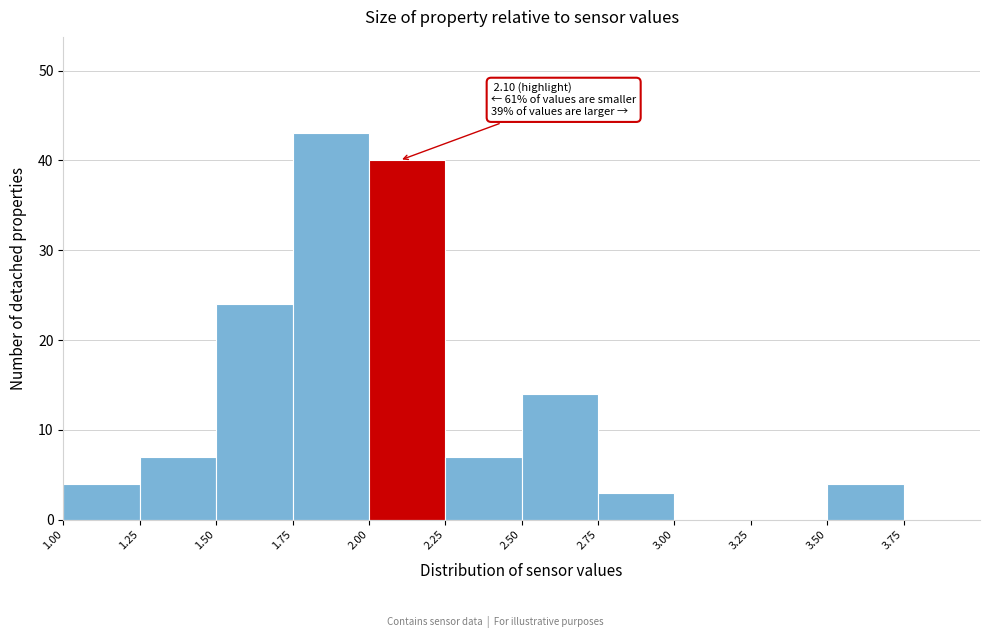

Which range on the x-axis has the tallest bar?

1.75 to 2.00